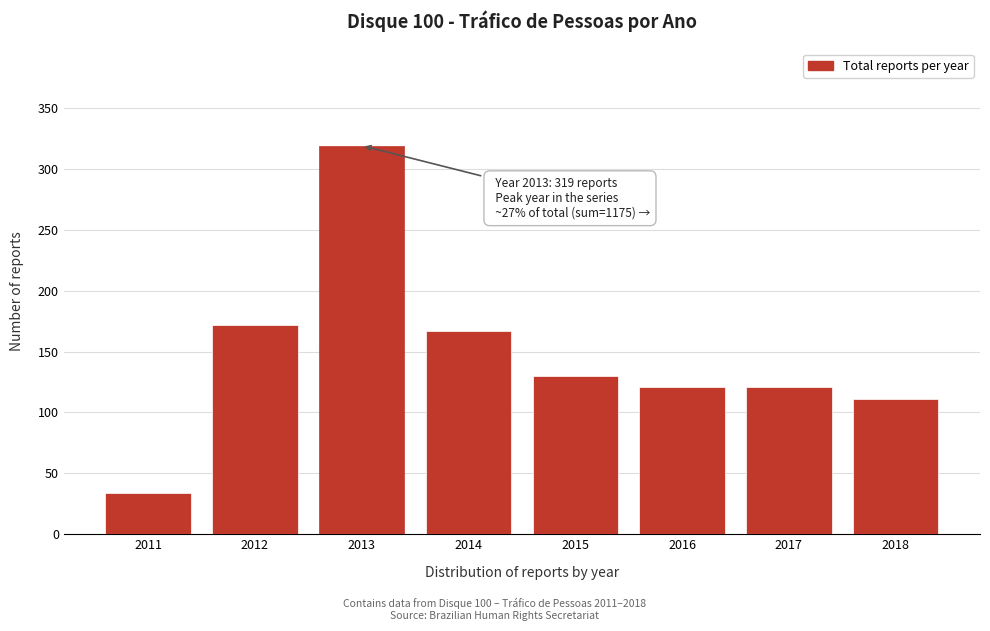

Reading left to right, extract all data points from this chart.

34	172	319	167	130	121	121	111